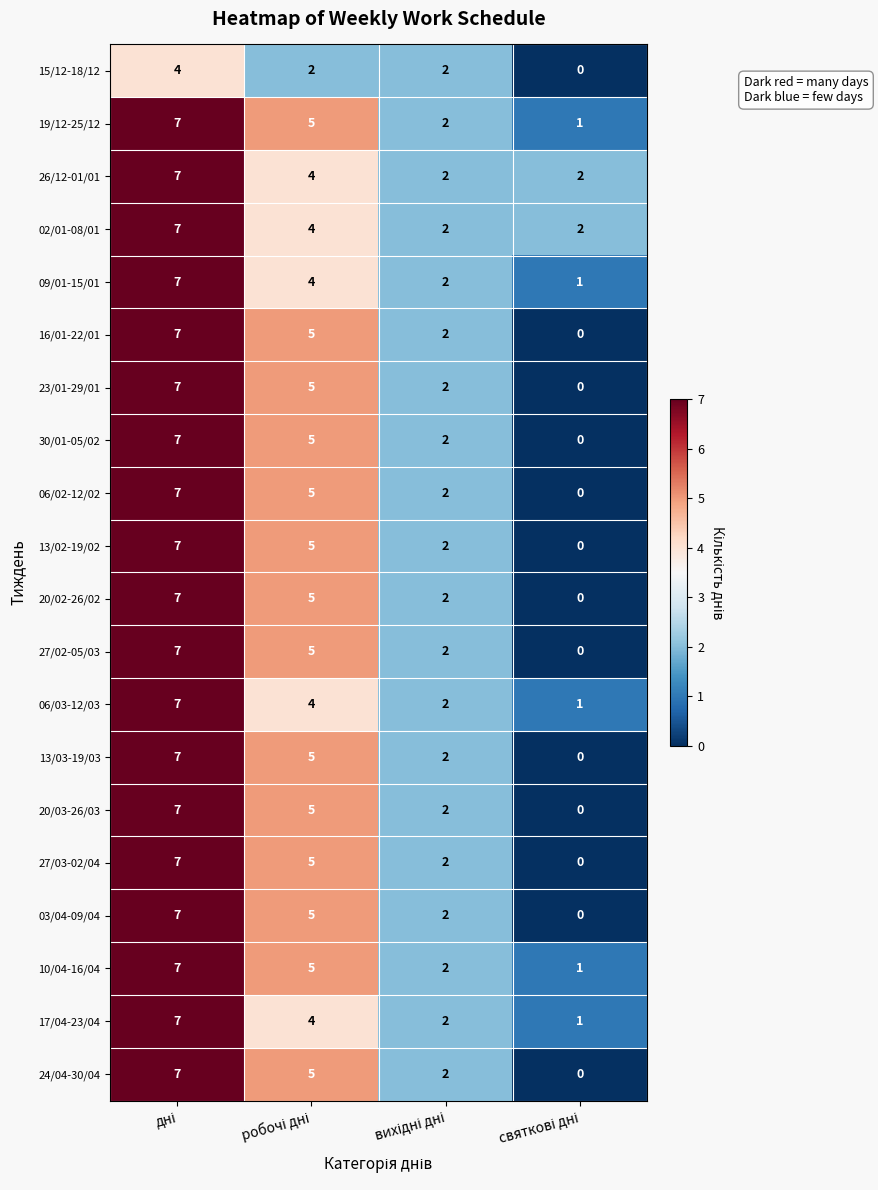

What is the difference between the maximum and minimum values in the 24/04-30/04 series?

7